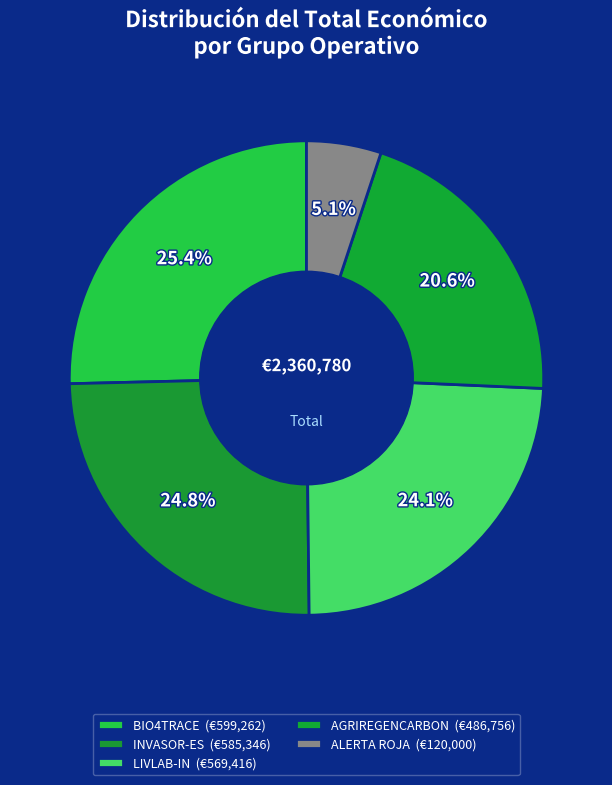

How many segments does this pie chart have?

5